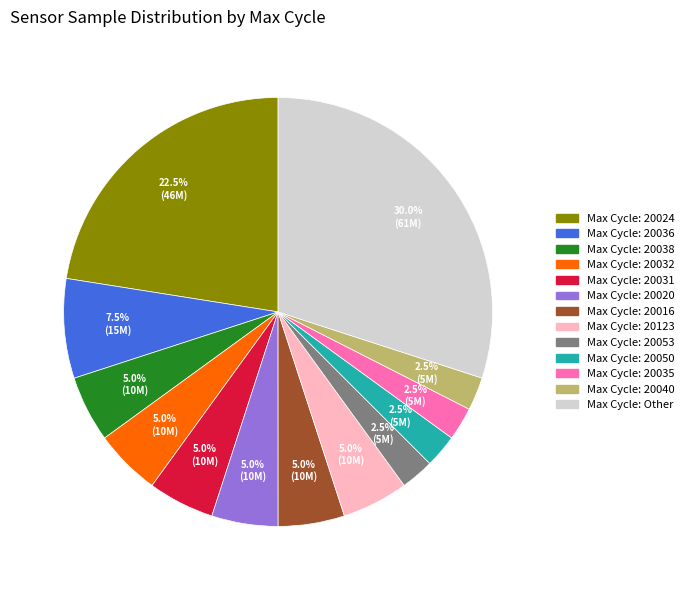

Is there a majority slice in this chart?

No